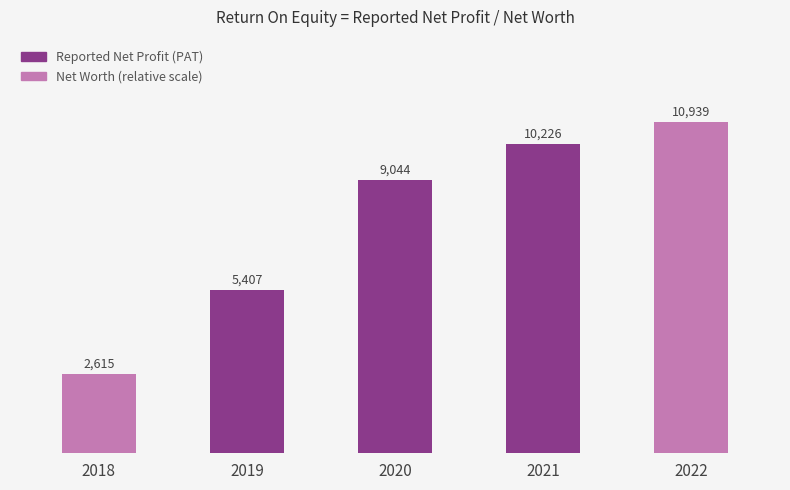

Read the value at 2019.

5407.5